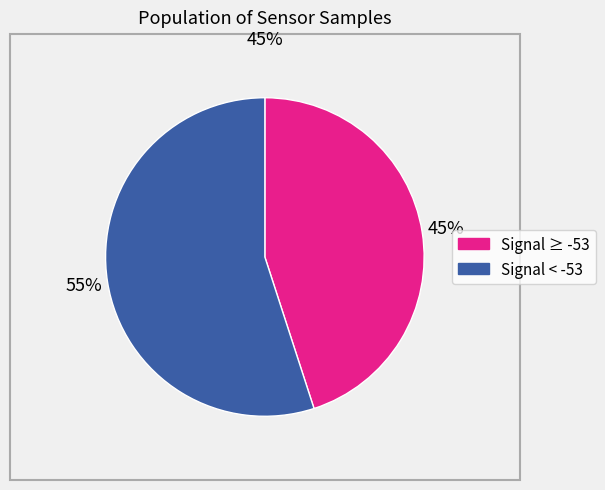

Is there any slice that represents more than half of the pie?

Yes